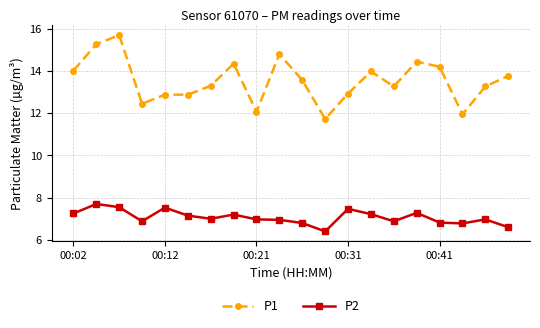

How many lines are shown in the chart?

2